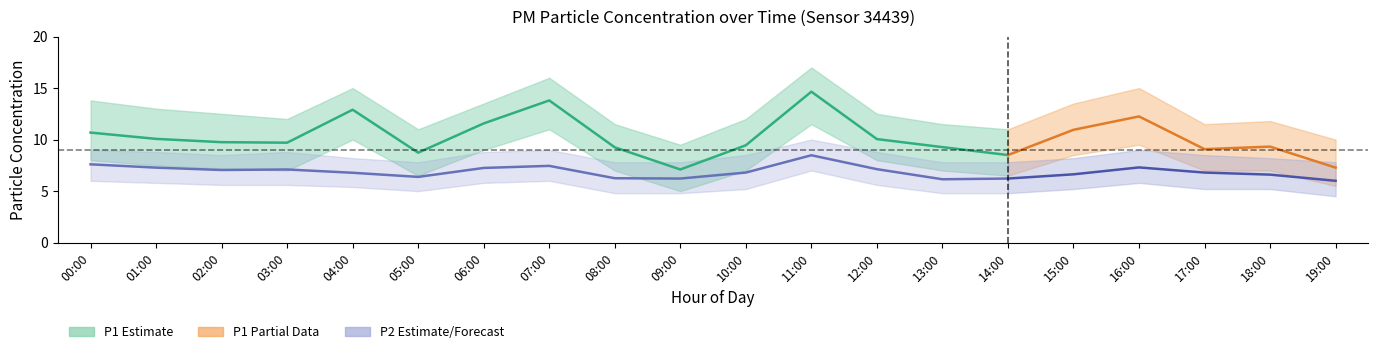

What is the approximate value of P1_lower at 07:00?

11.0